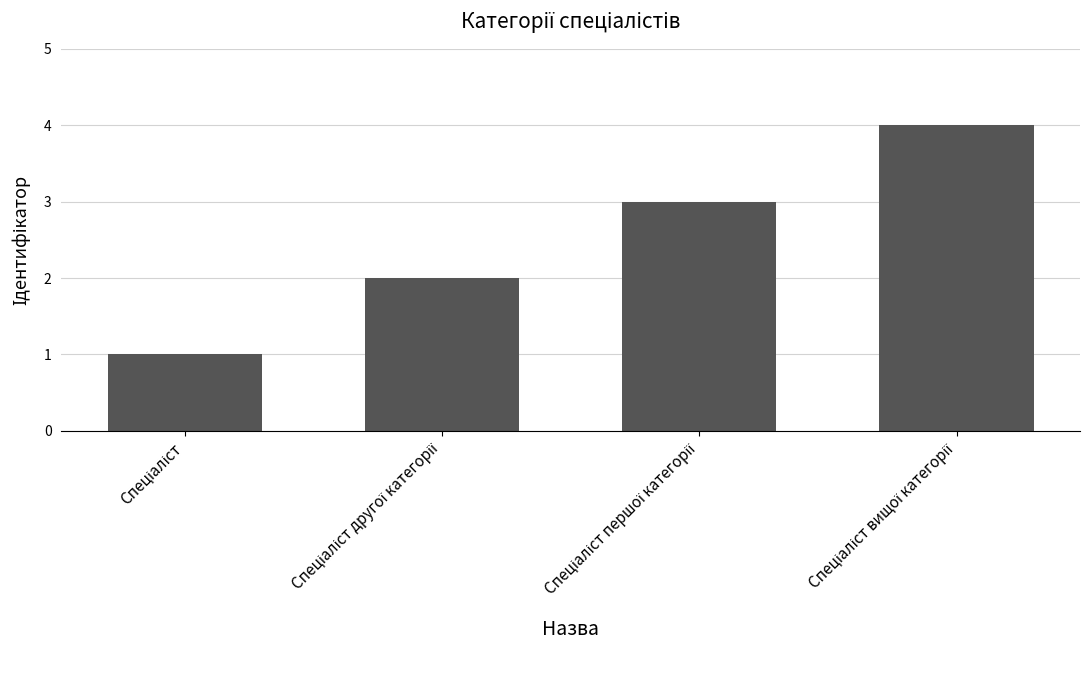

What is the maximum value shown in the chart?

4